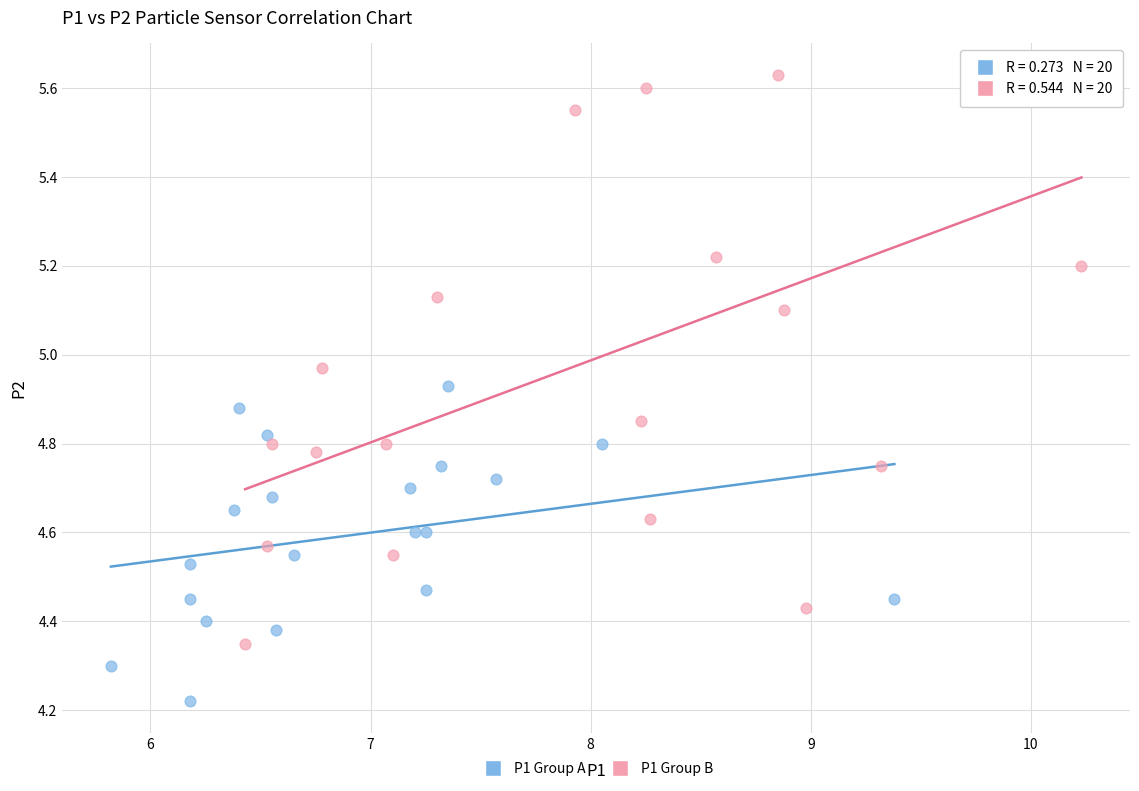

Which series has the largest Y range (max minus min)?

P1 Group B